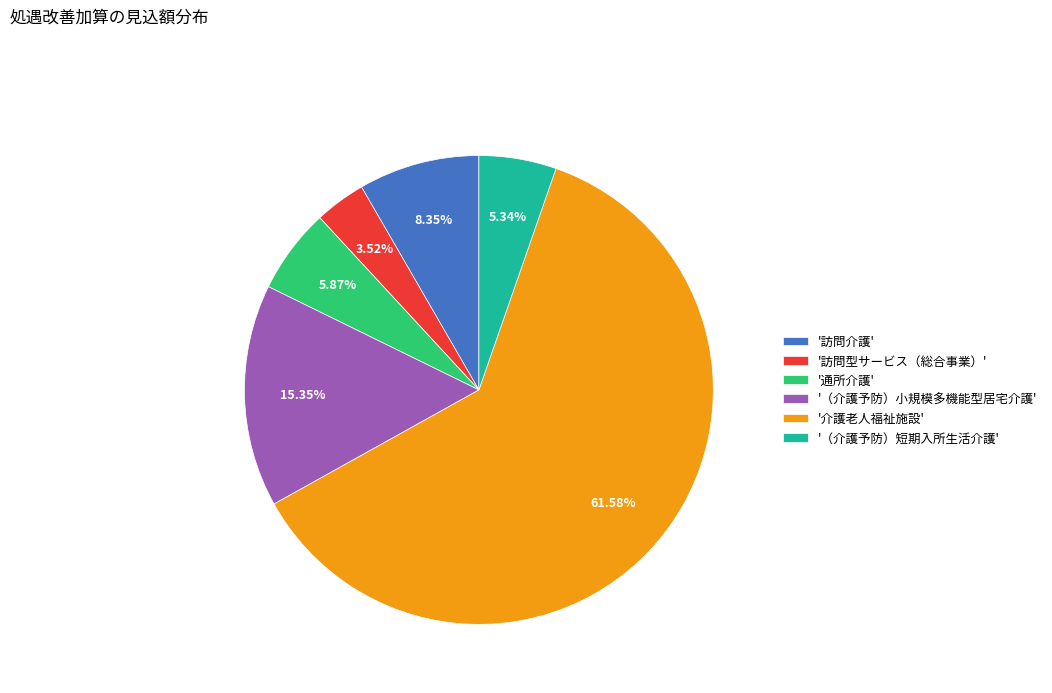

How many slices are in this pie chart?

6